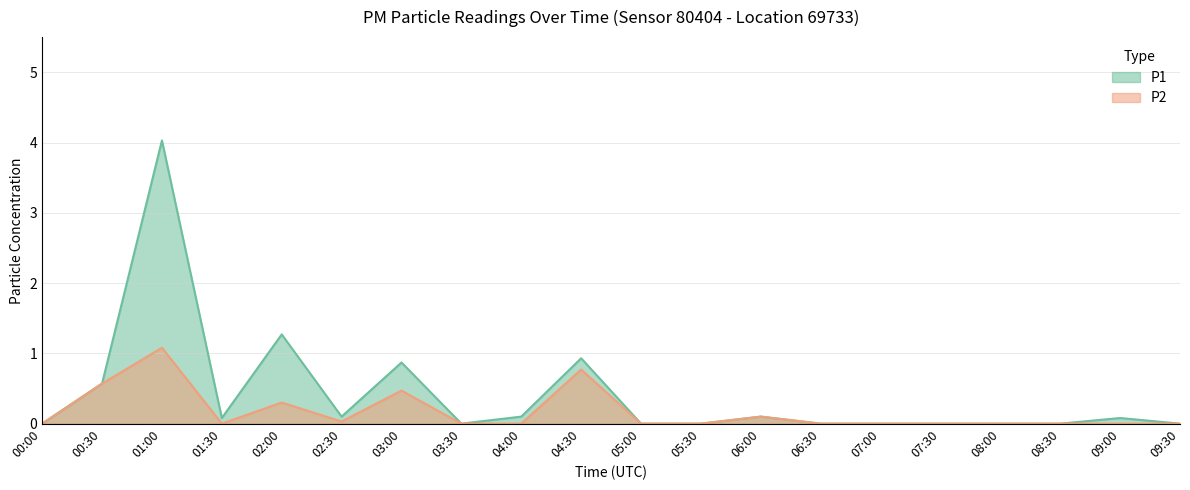

What is the difference between the P1 values at 03:00 and 01:00?

3.2